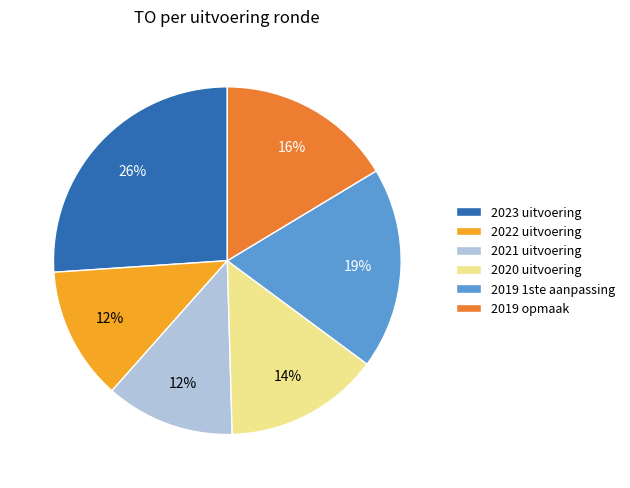

To the nearest percent, what is the difference between the largest and smallest slice percentages?

14%